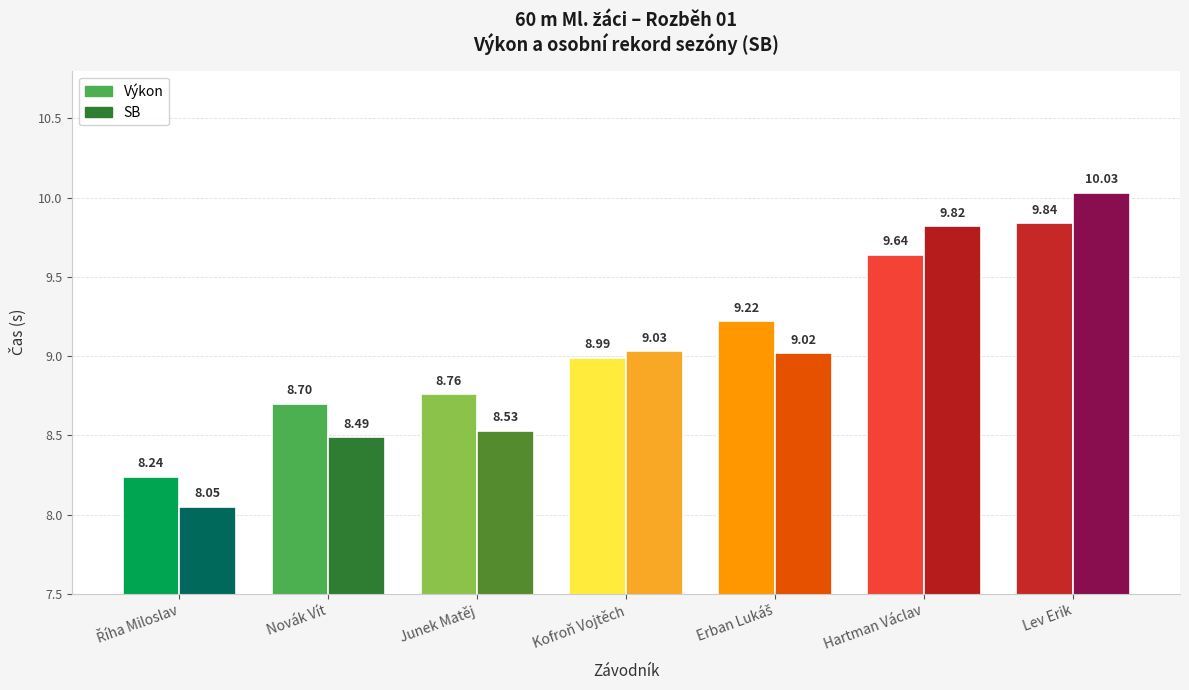

At which label is Výkon closest to 9?

Kofroň Vojtěch